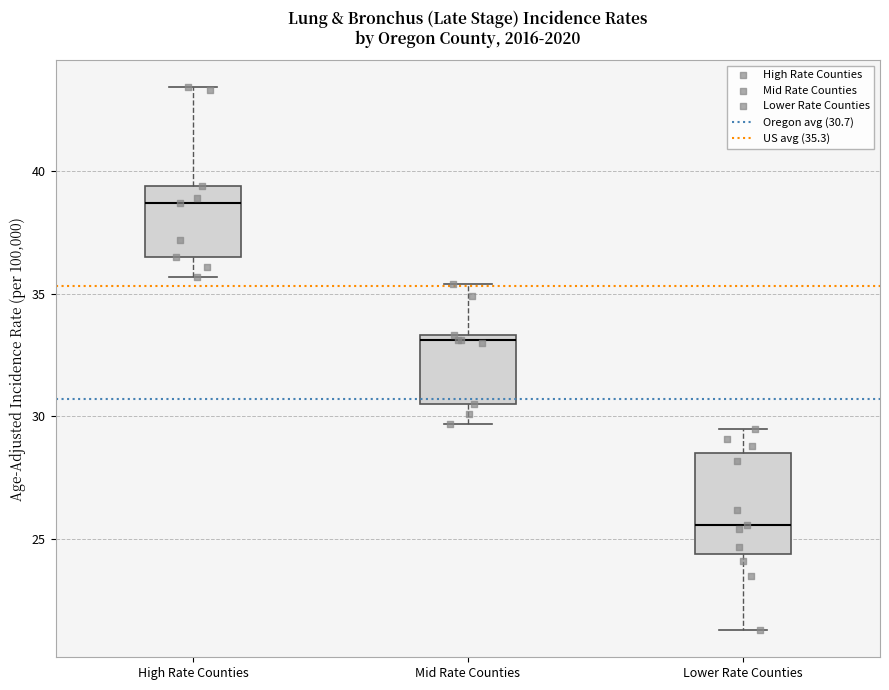

Reading left to right, transcribe this box plot: for each box, give where its median line is, the range the box spans, and where its two whiskers end, as read against the y-axis. The values are not printed on the chart, so give them approximately, as read against the axis.

High Rate Counties: median 38.5, box 36.5 to 39.5, whiskers 35.5 to 43.5
Mid Rate Counties: median 33.0, box 30.5 to 33.5, whiskers 29.5 to 35.5
Lower Rate Counties: median 25.5, box 24.5 to 28.5, whiskers 21.5 to 29.5